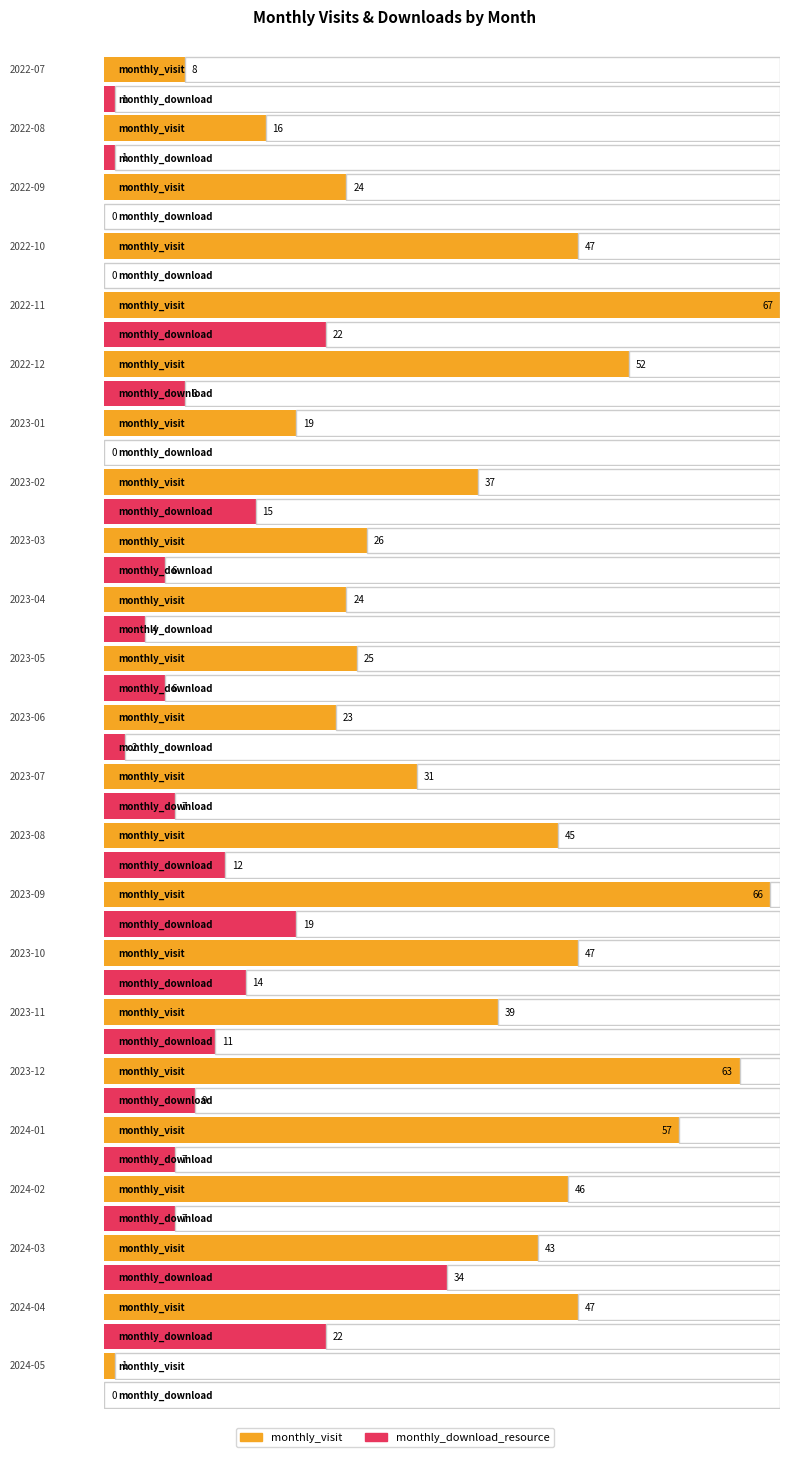

Which has a higher value, 2023-08 or 2023-05?

2023-08